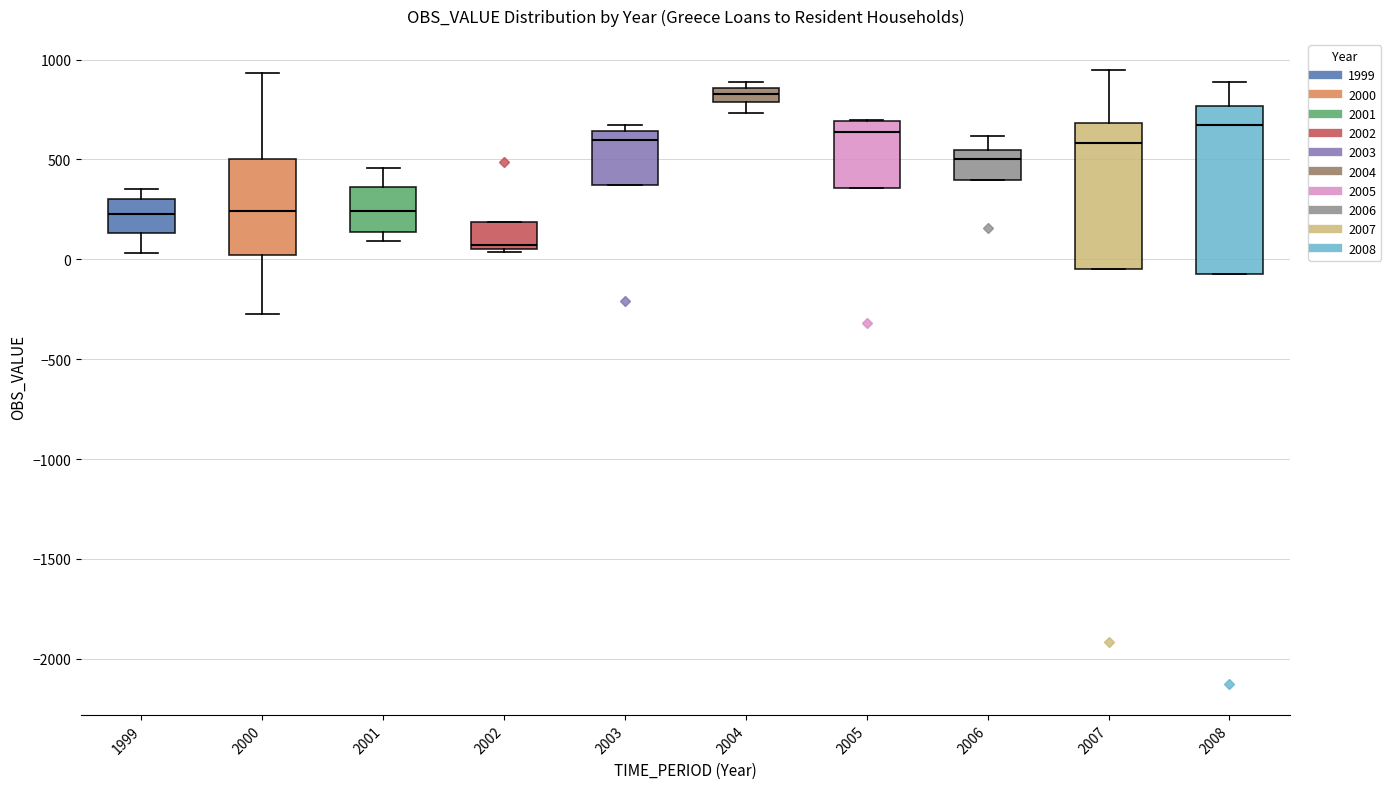

Where is the lower edge of the box at x = 2002 on the y-axis? The values are not printed on the chart, so give them approximately, as read against the axis.

50